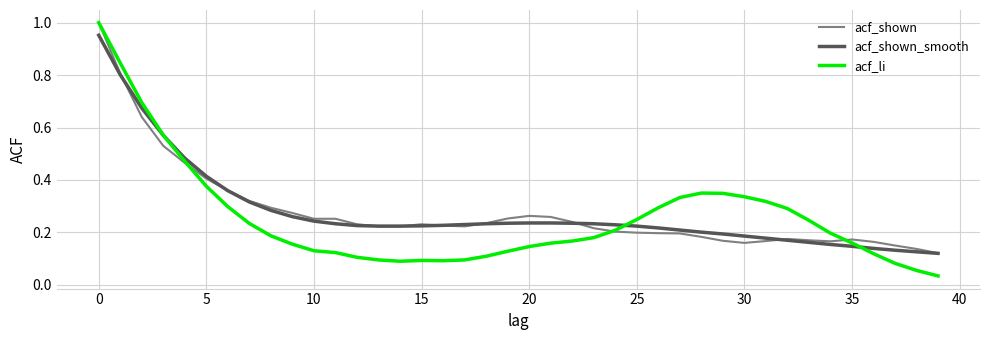

Which series has the widest spread of values?

acf_li